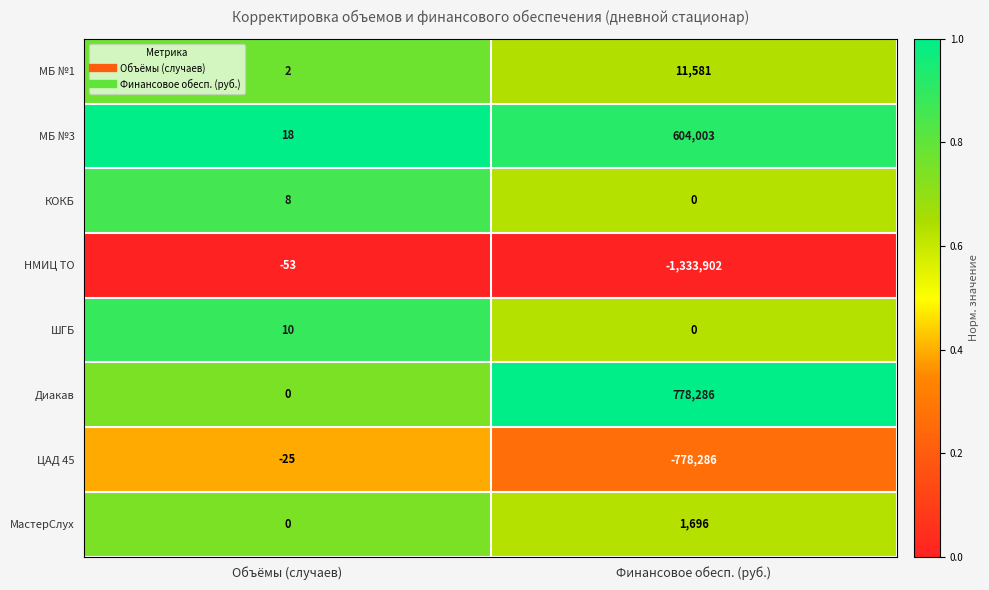

What is the average value of the МБ №1 series?

5792